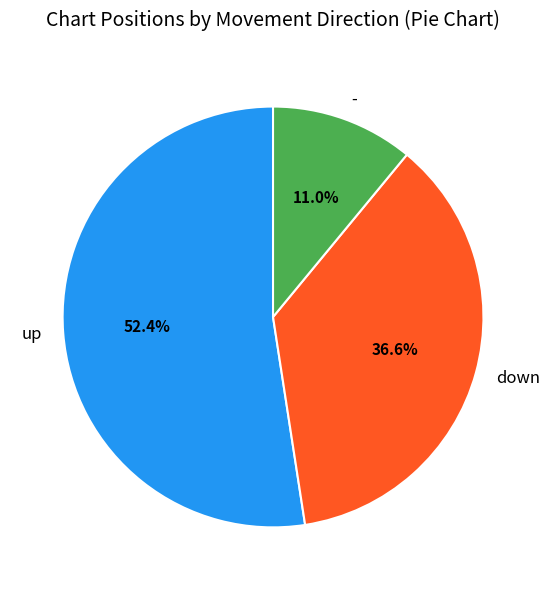

To the nearest percent, what is the difference between the largest and smallest slice percentages?

41%